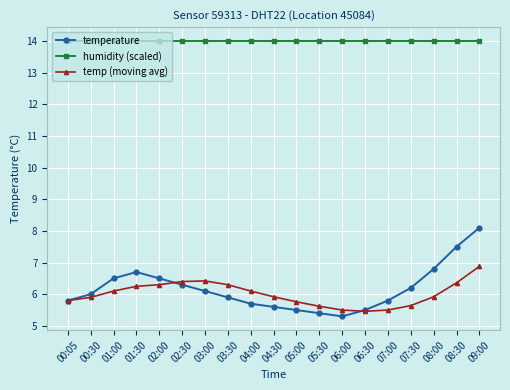

At how many categories does at least one series exceed 13?

19